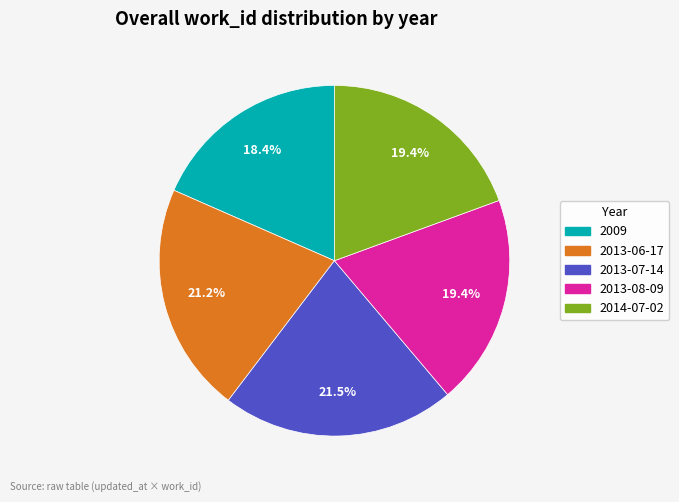

What percentage is NOT represented by 2009?

81.6%